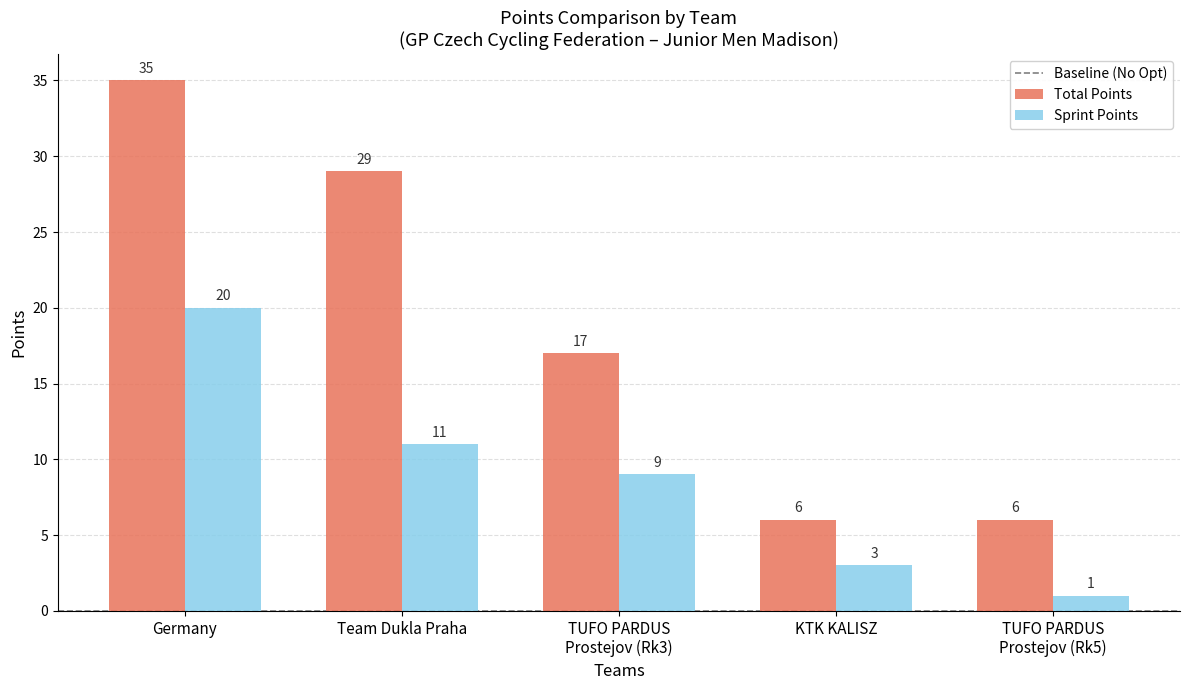

The value of Total Points at KTK KALISZ is 6. True or false?

True